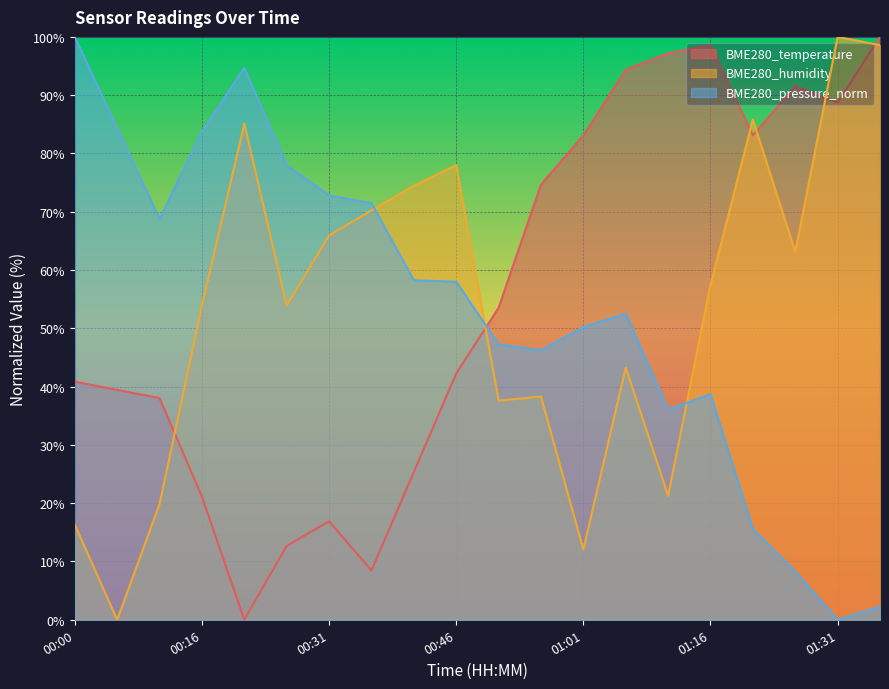

List the series in order of their peak value, lowest first.

BME280_temperature, BME280_humidity, BME280_pressure_norm